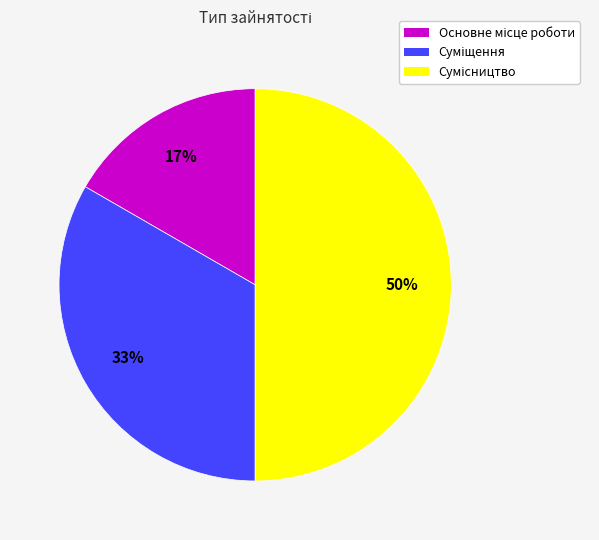

To the nearest percent, what is the difference between the largest and smallest slice percentages?

33%